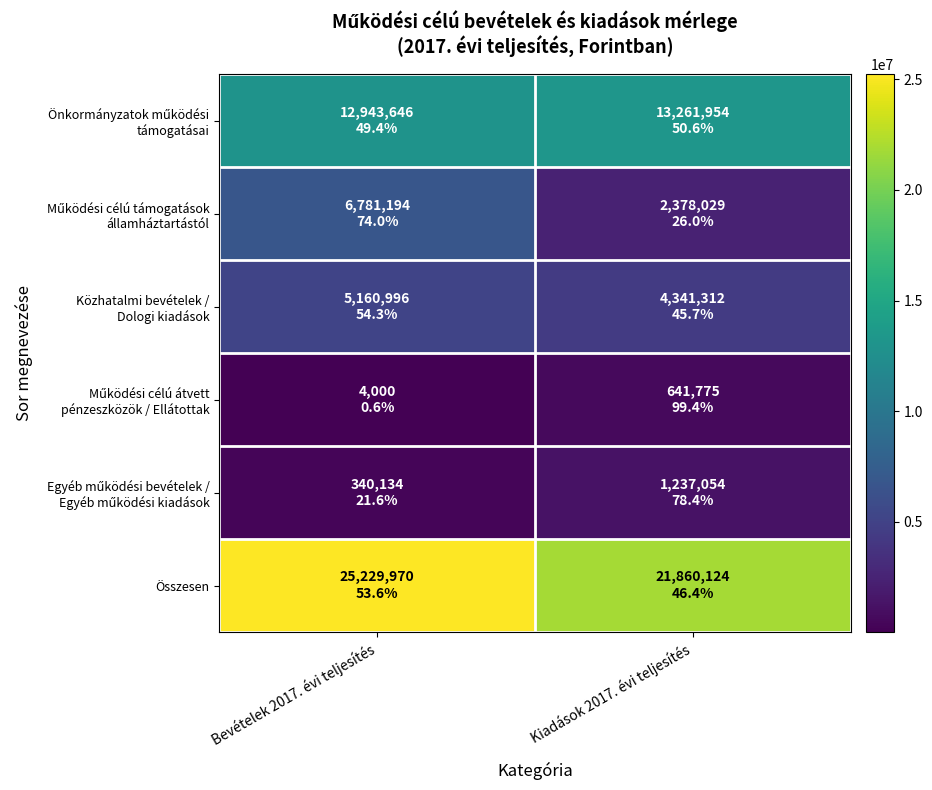

At how many categories does at least one series exceed 15578512?

2